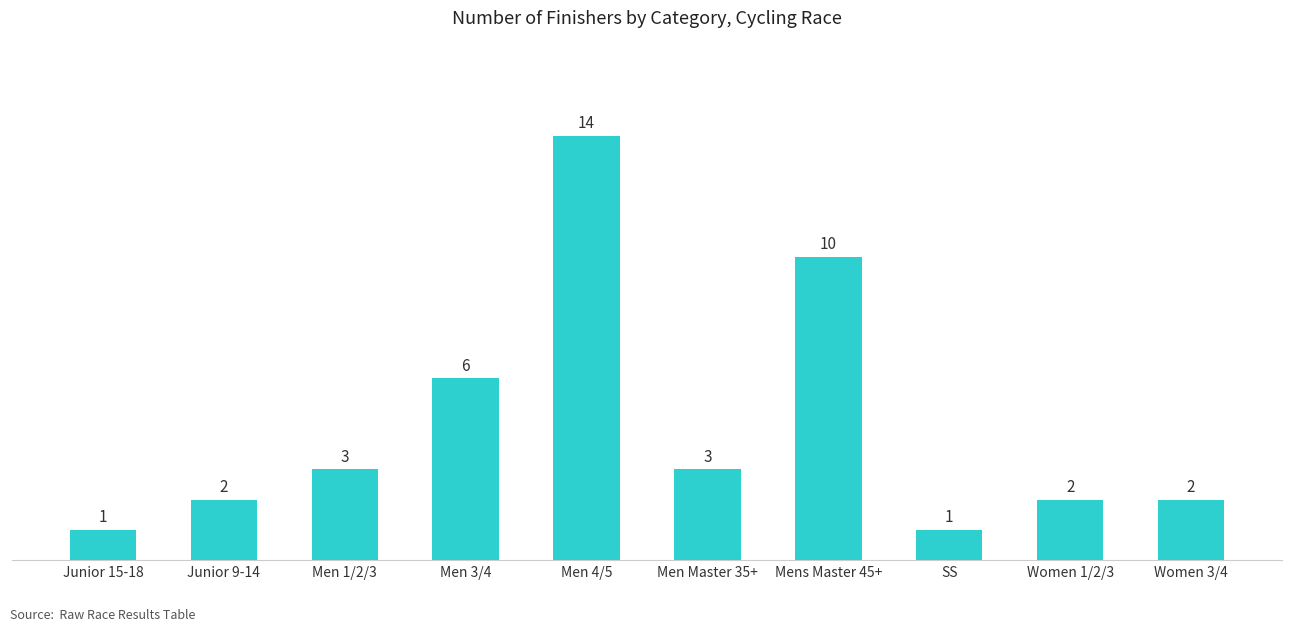

How many data points are less than 3?

5